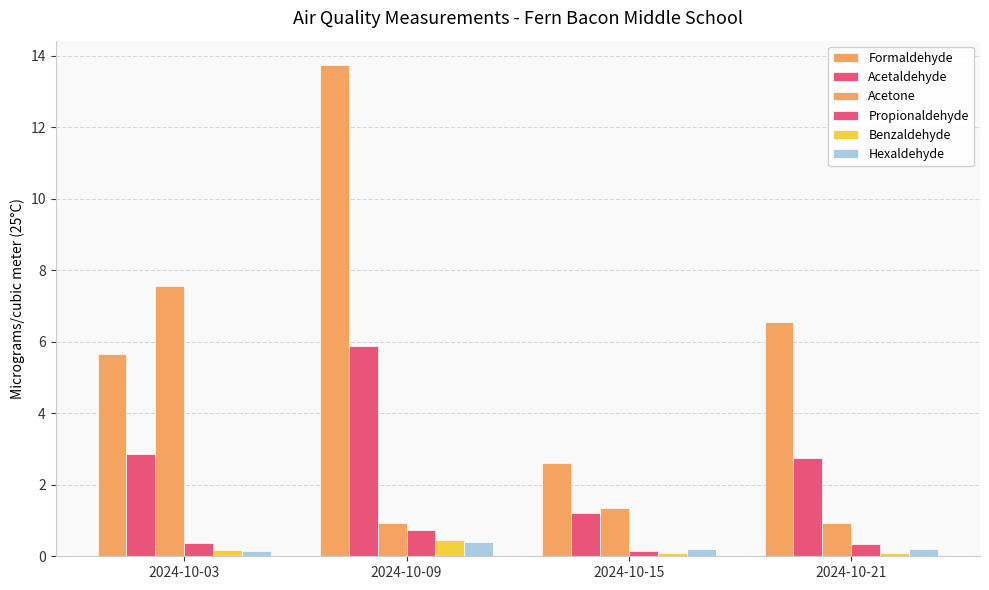

Reading left to right, list all the values displayed in this chart.

Formaldehyde: 5.7	13.7	2.6	6.5
Acetaldehyde: 2.9	5.9	1.2	2.8
Acetone: 7.6	0.9	1.4	0.9
Propionaldehyde: 0.4	0.7	0.1	0.3
Benzaldehyde: 0.2	0.4	0.1	0.1
Hexaldehyde: 0.2	0.4	0.2	0.2